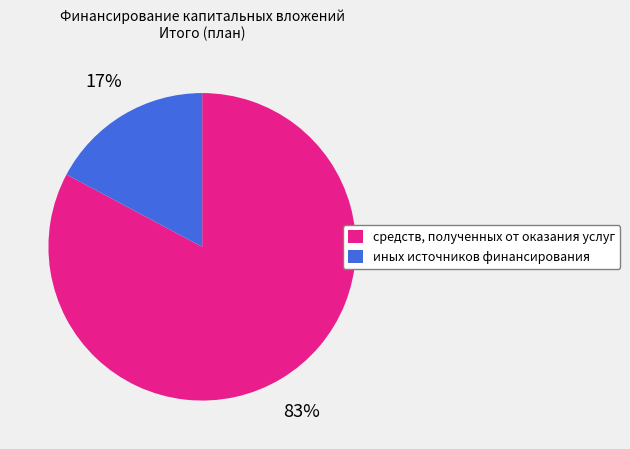

To the nearest percent, what portion does средств, полученных от оказания услуг represent?

83%